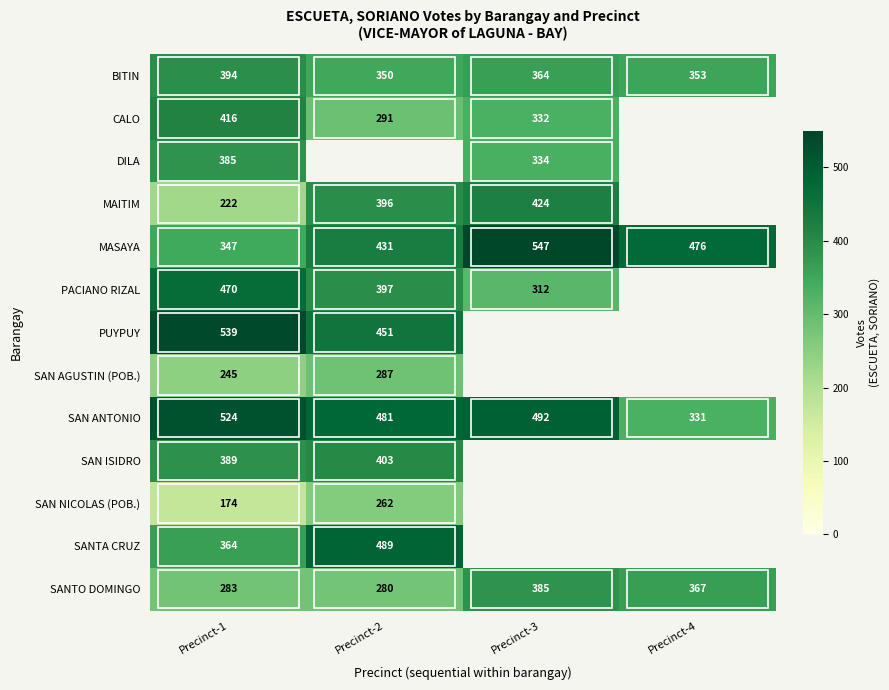

Is the value of PUYPUY at Precinct-1 greater than the value of SAN NICOLAS (POB.) at Precinct-2?

Yes